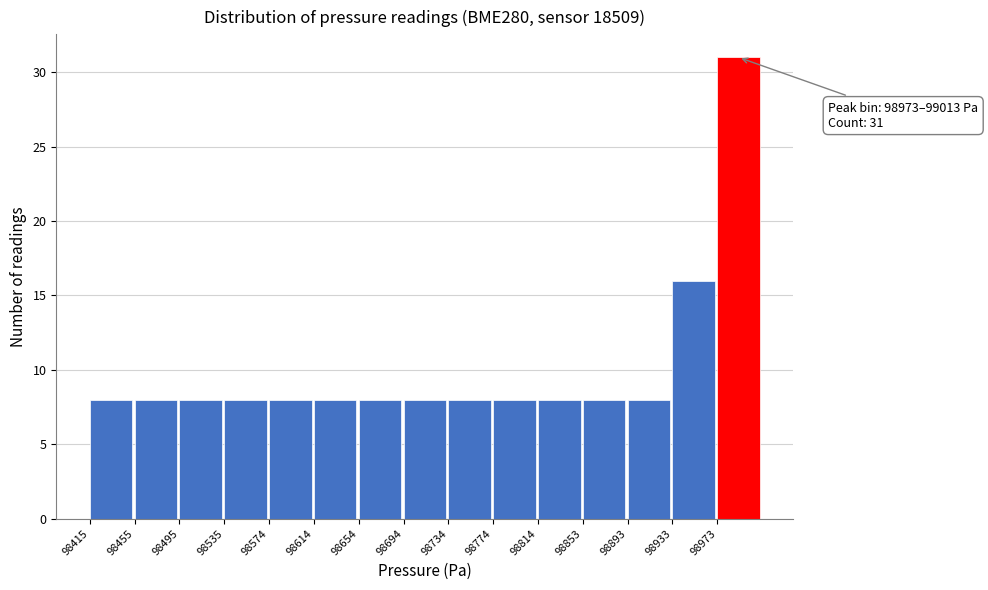

Which range on the x-axis has the tallest bar?

98975 to 99015